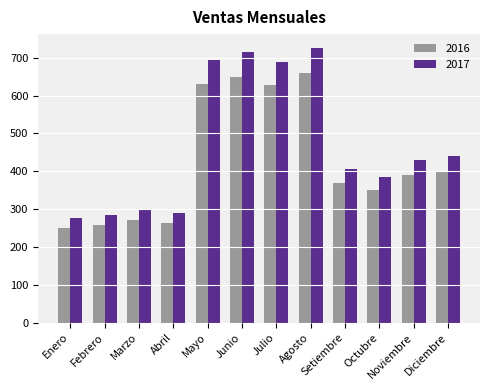

How many distinct data groups are displayed?

2